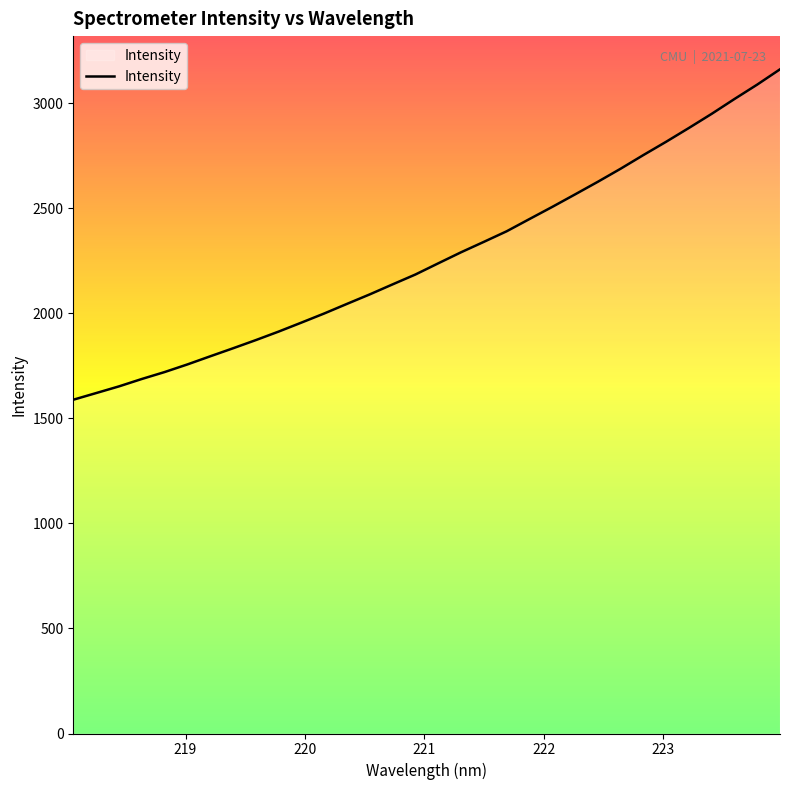

What is the greatest value displayed?

3161.5